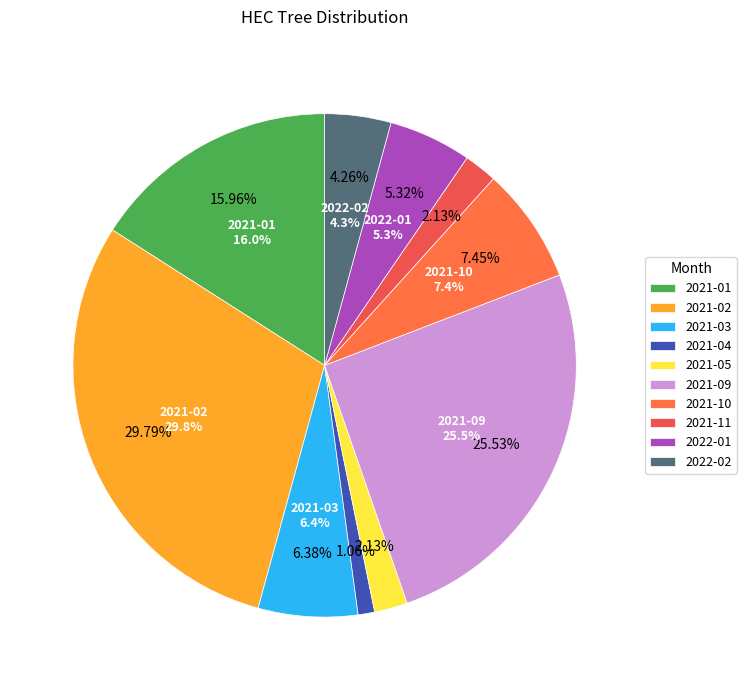

Is it true that 2021-10 is 1% of the pie?

False